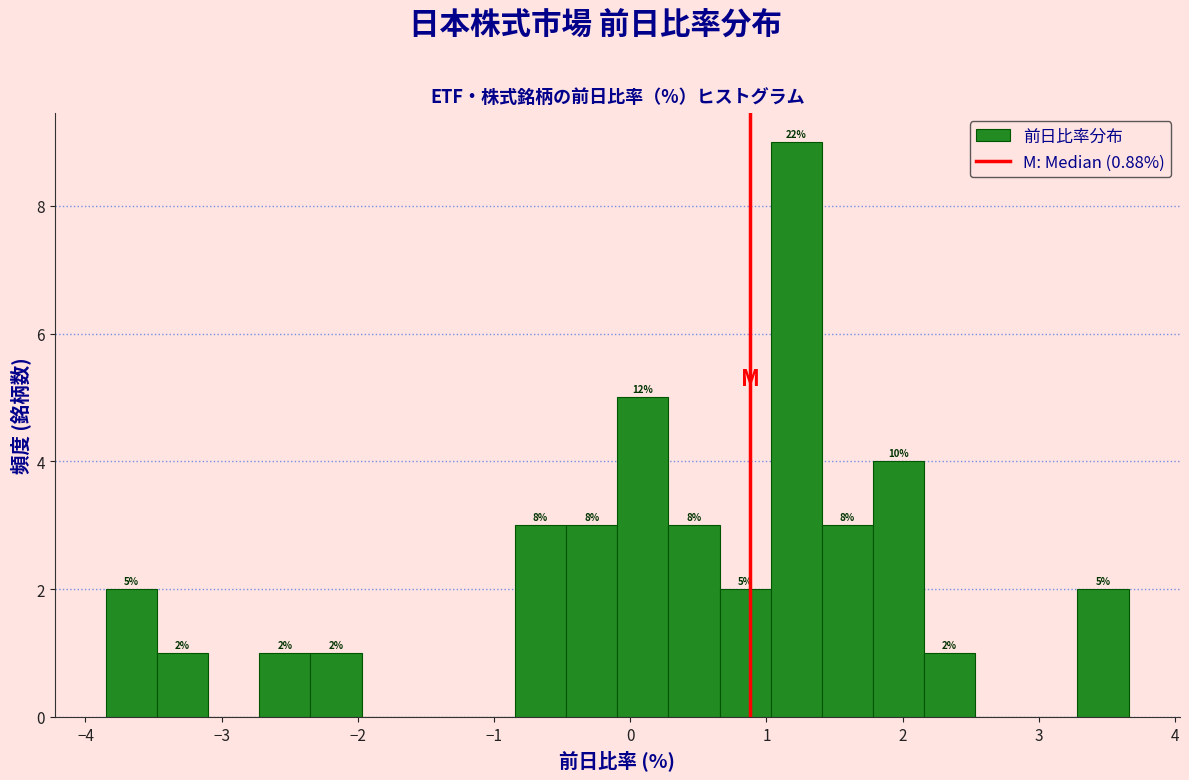

Around what value on the x-axis is the tallest bar? Give the approximate position of its centre, as read against the axis.

1.2